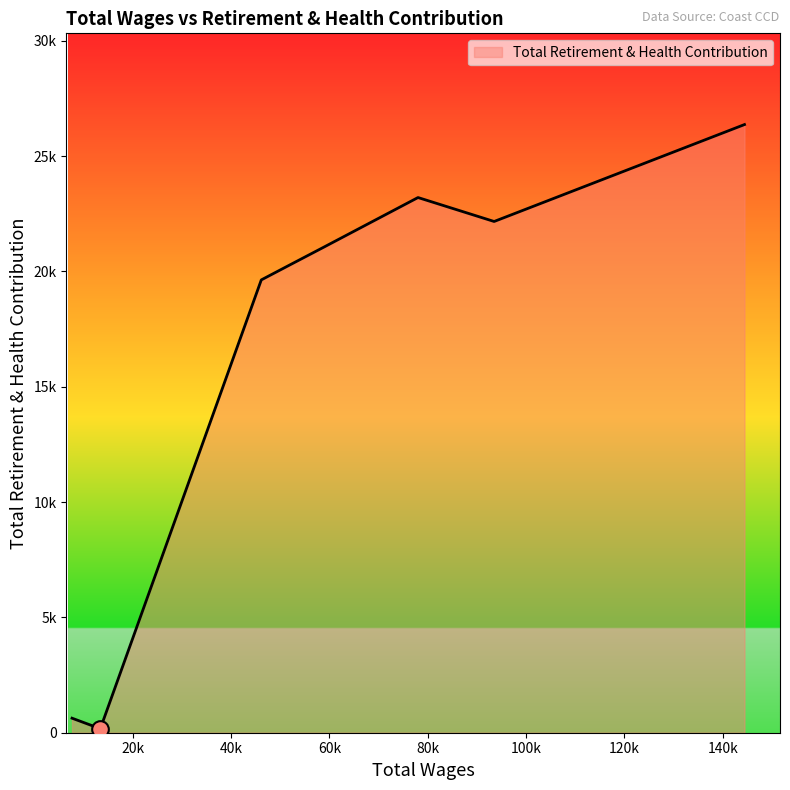

Does the chart display data point markers on the line(s)?

No